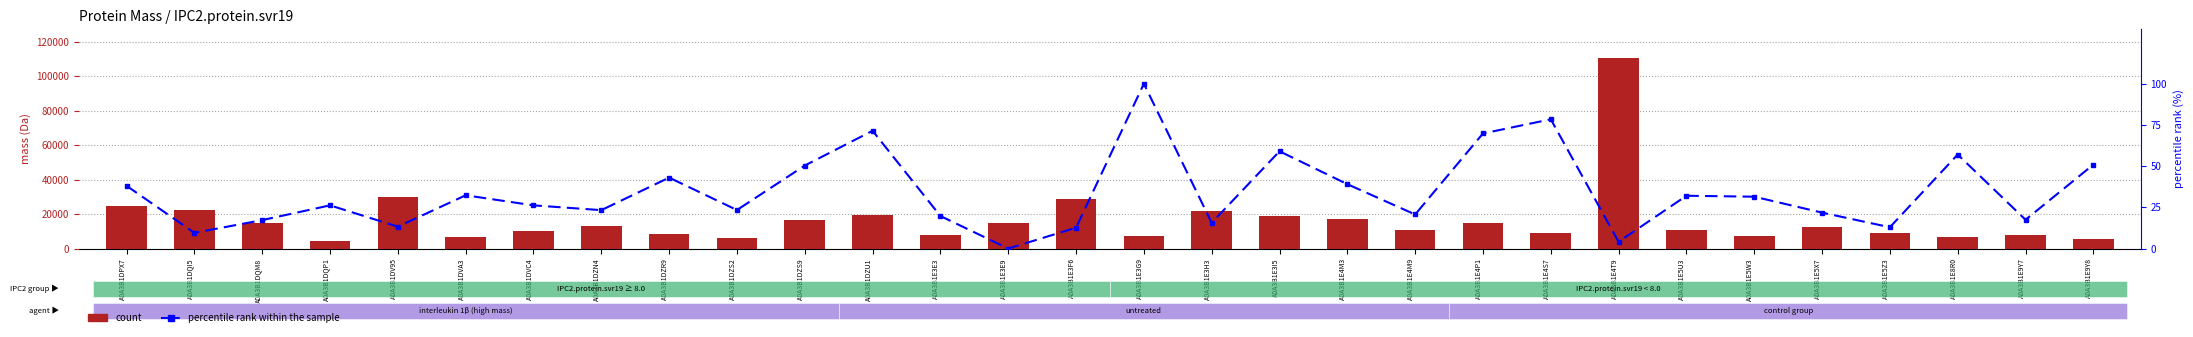

What is the difference between the second highest and second lowest values in the percentile rank within the sample series?

74.3